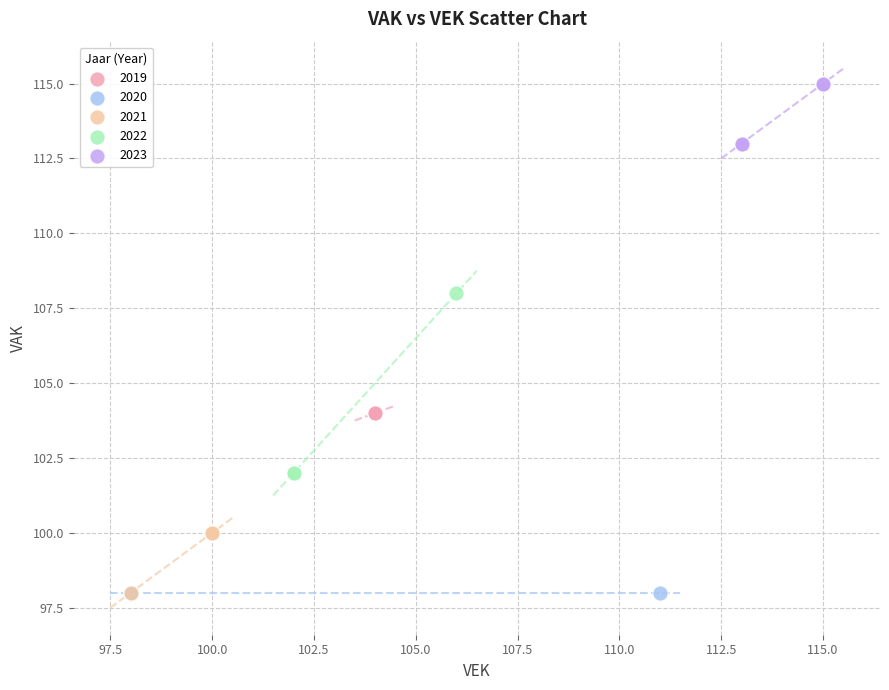

Which series contains the highest Y value?

2023